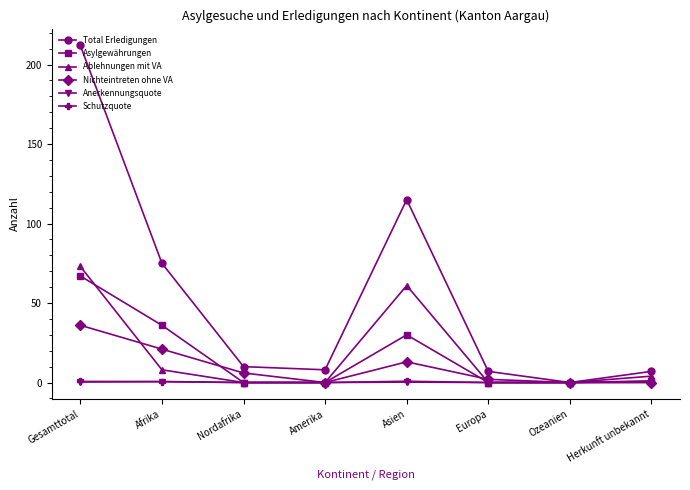

At how many categories does at least one series exceed 83?

2